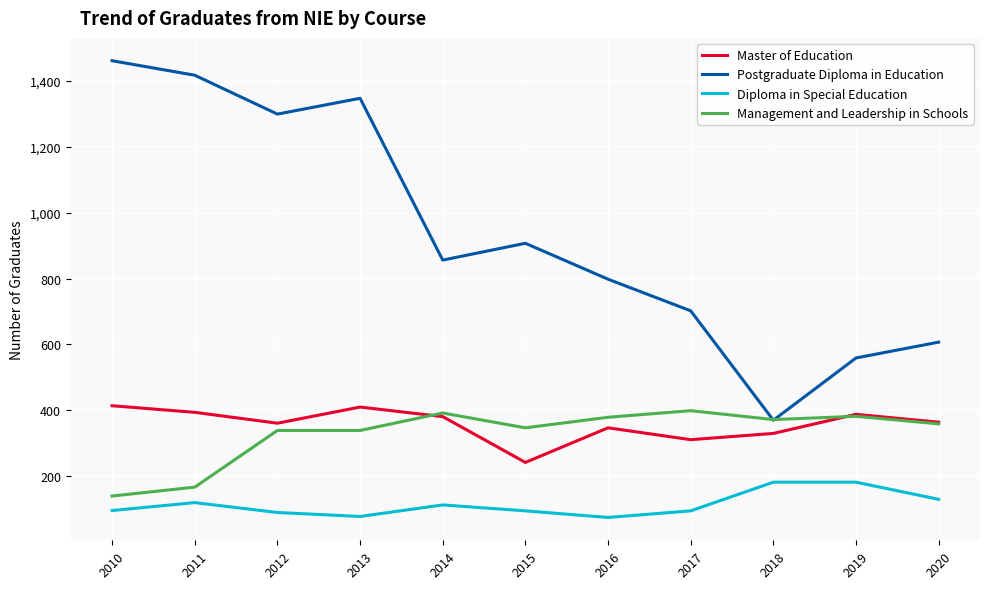

What is the difference between the maximum and minimum values in the Postgraduate Diploma in Education series?

1091